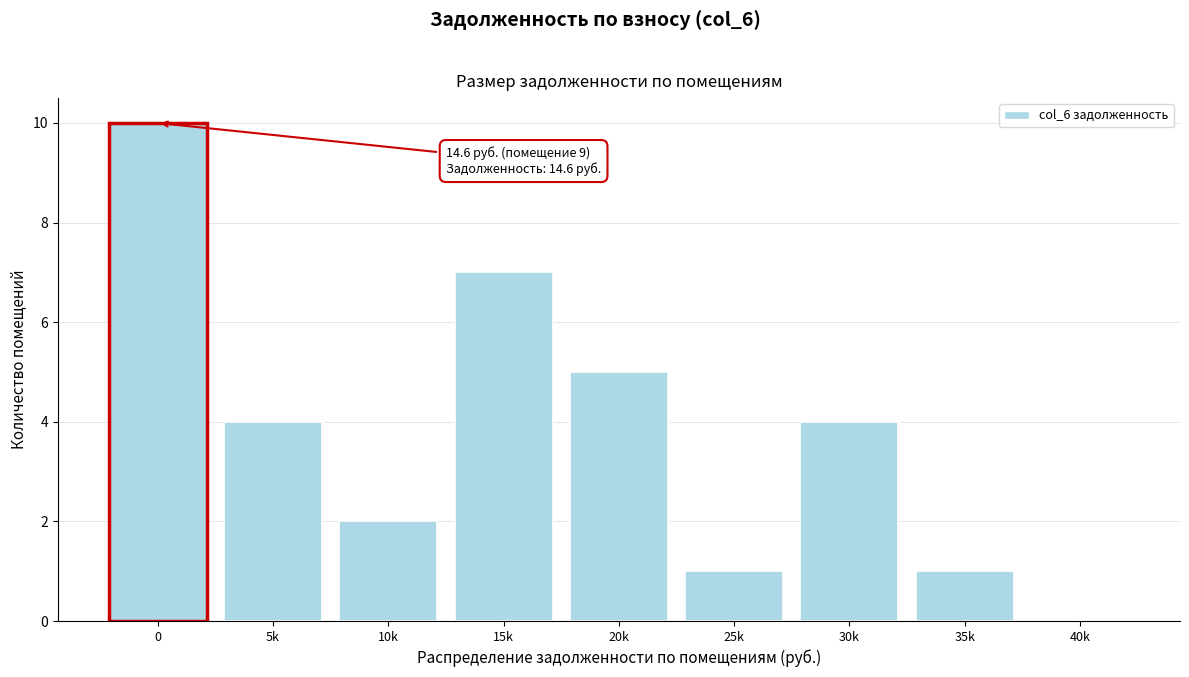

Reading left to right, transcribe all the data shown in this chart.

5k=4	10k=2	15k=7	20k=5	25k=1	30k=4	35k=1	40k=0